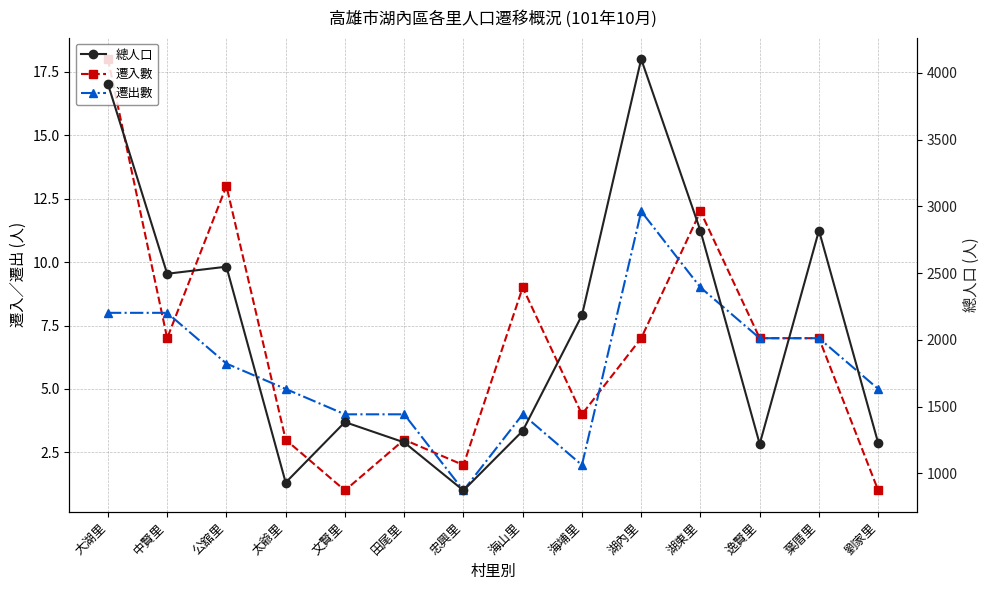

True or false: 遷出數 and 遷入數 intersect in this chart.

True